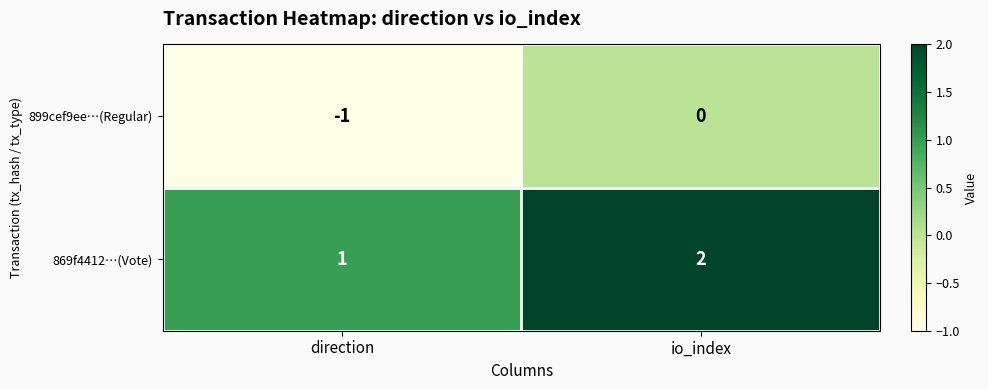

At which label is 869f4412…(Vote) closest to 1?

direction